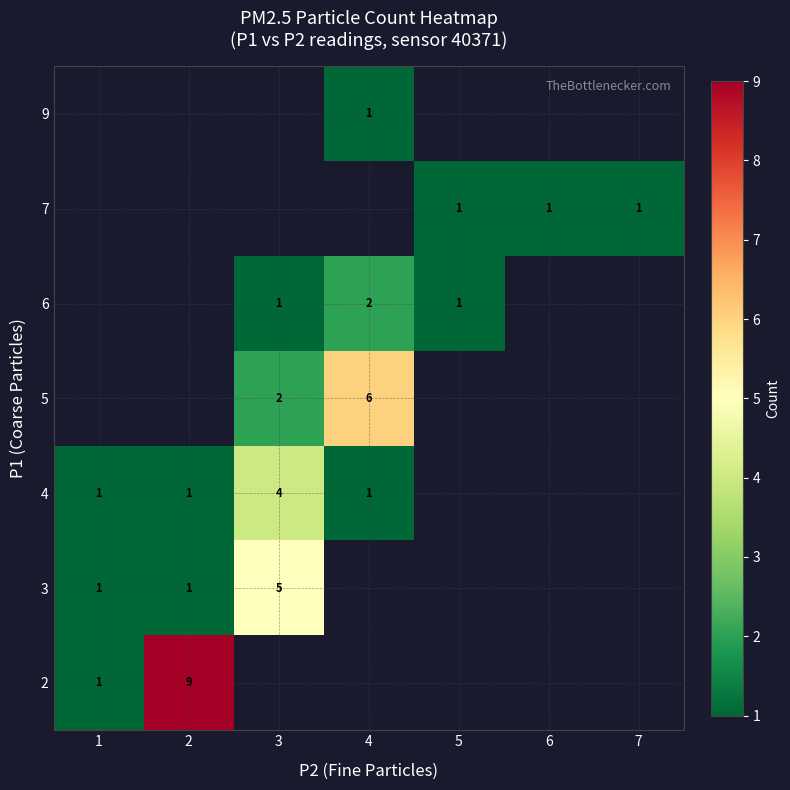

Is it true that 7 equals 1 at 6?

True